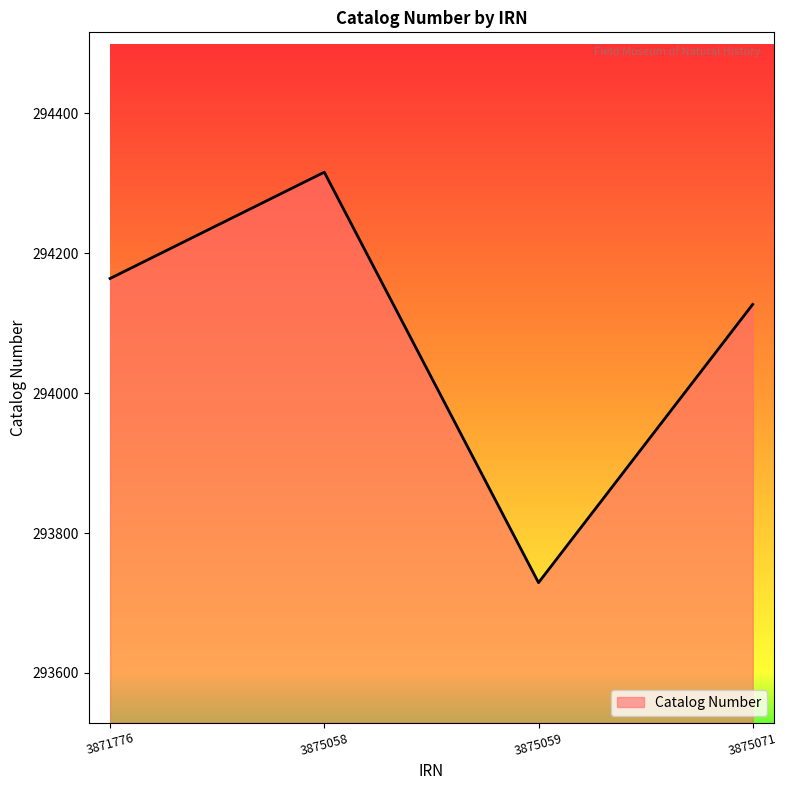

The chart shows a value of 487710 at 3875059. True or false?

False